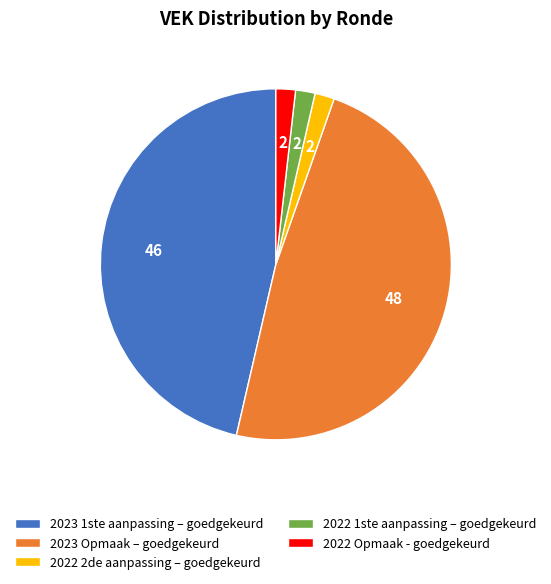

Does any single category account for the majority?

No